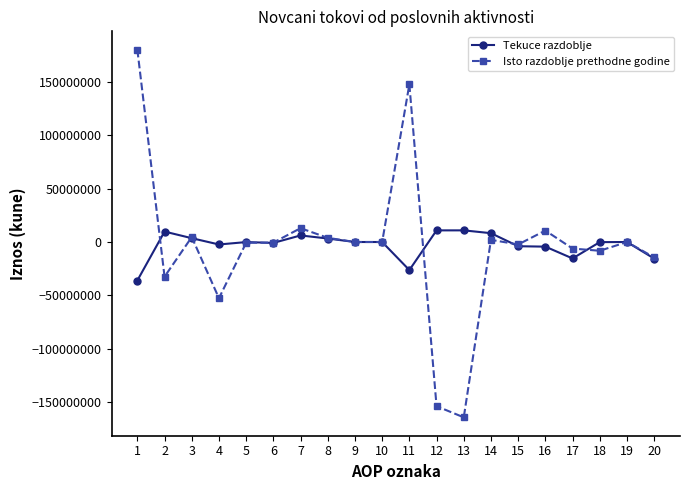

At 2, list the series in order from smallest to largest.

Isto razdoblje prethodne godine, Tekuce razdoblje